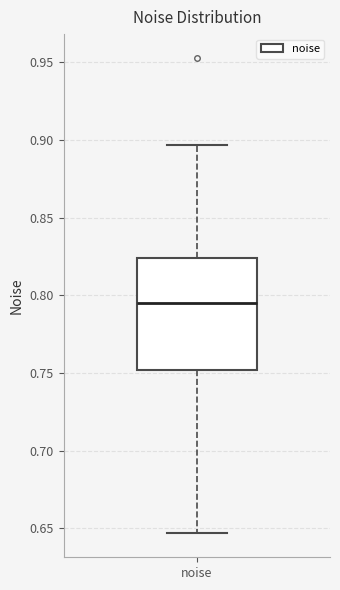

Where does the upper whisker of the box for noise end on the y-axis? The values are not printed on the chart, so give them approximately, as read against the axis.

0.895